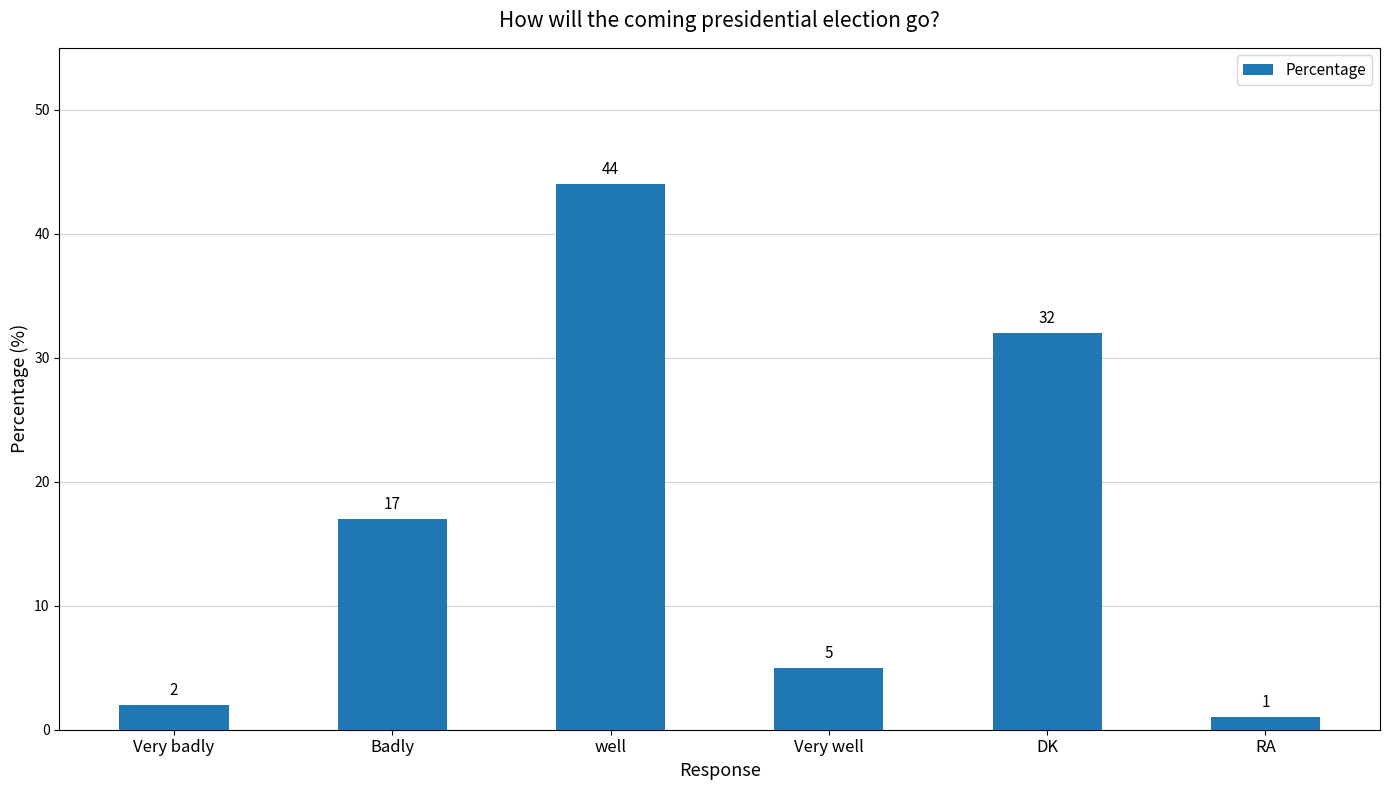

What is the value of the 1st bar from the left?

2